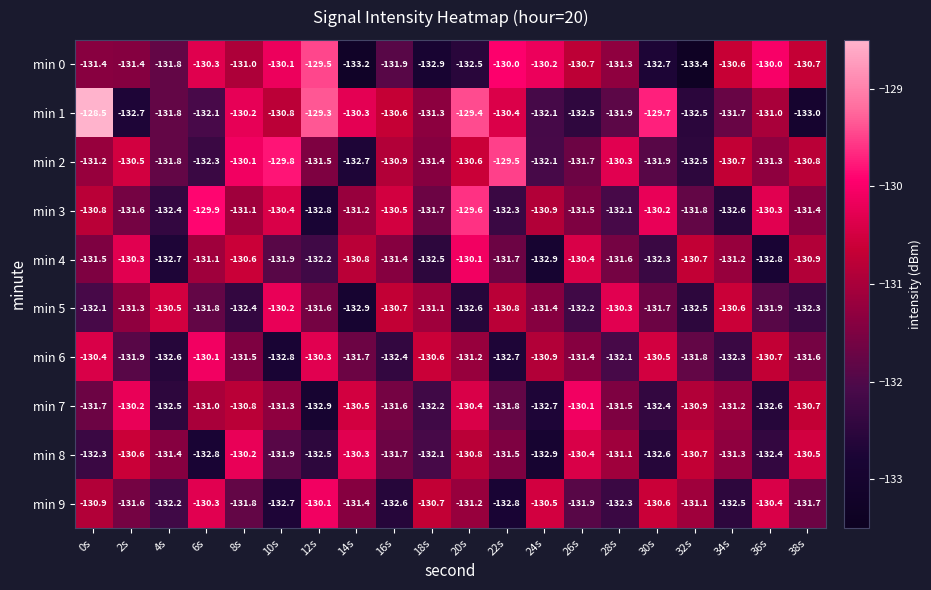

Between 30s and 34s, which series saw the biggest shift?

min 3